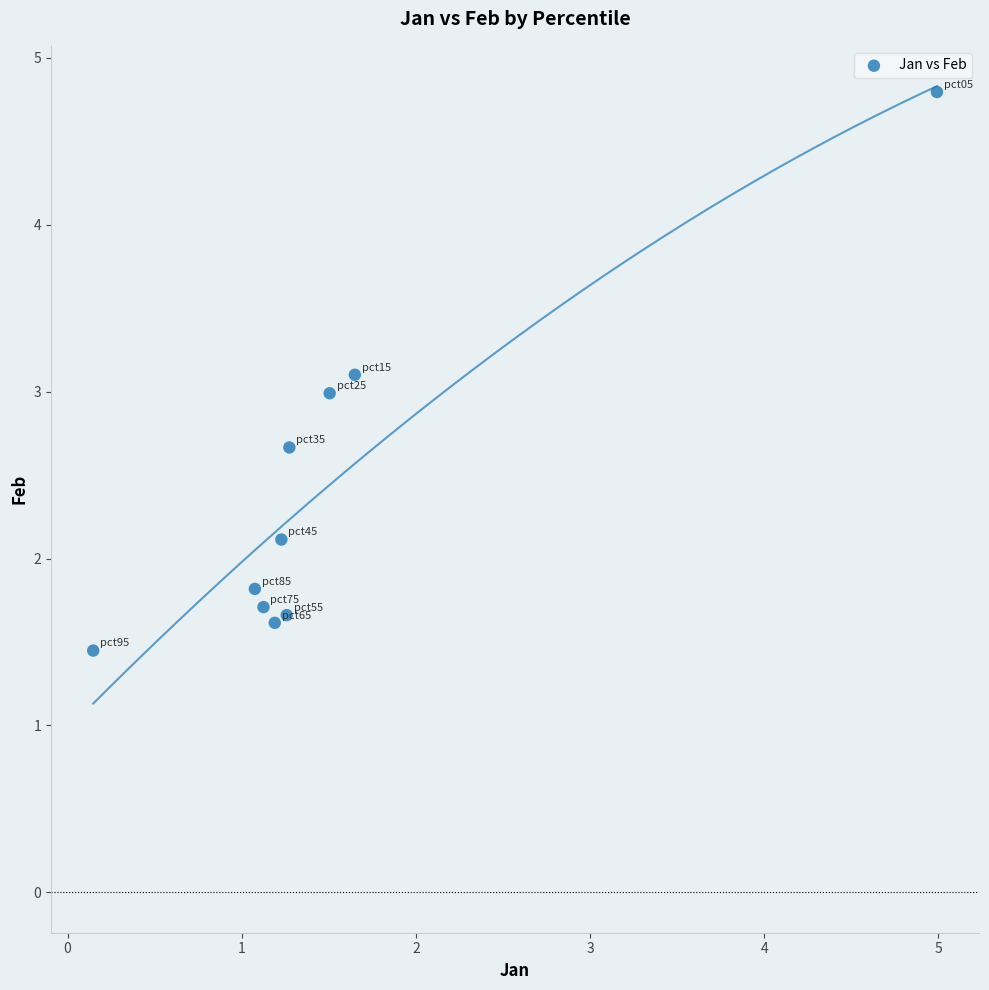

What is the average Y value?

2.4